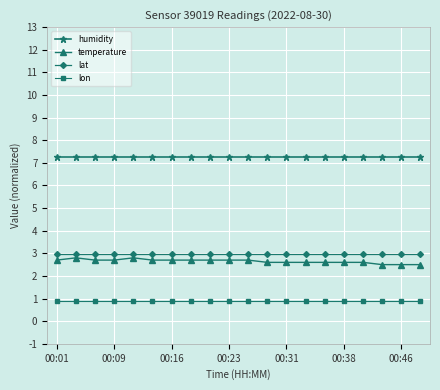

Reading left to right, transcribe all the data shown in this chart.

humidity: 7.3	7.3	7.3	7.3	7.3	7.3	7.3	7.3	7.3	7.3	7.3	7.3	7.3	7.3	7.3	7.3	7.3	7.3	7.3	7.3
temperature: 2.7	2.8	2.7	2.7	2.8	2.7	2.7	2.7	2.7	2.7	2.7	2.6	2.6	2.6	2.6	2.6	2.6	2.5	2.5	2.5
lat: 3.0	3.0	3.0	3.0	3.0	3.0	3.0	3.0	3.0	3.0	3.0	3.0	3.0	3.0	3.0	3.0	3.0	3.0	3.0	3.0
lon: 0.9	0.9	0.9	0.9	0.9	0.9	0.9	0.9	0.9	0.9	0.9	0.9	0.9	0.9	0.9	0.9	0.9	0.9	0.9	0.9